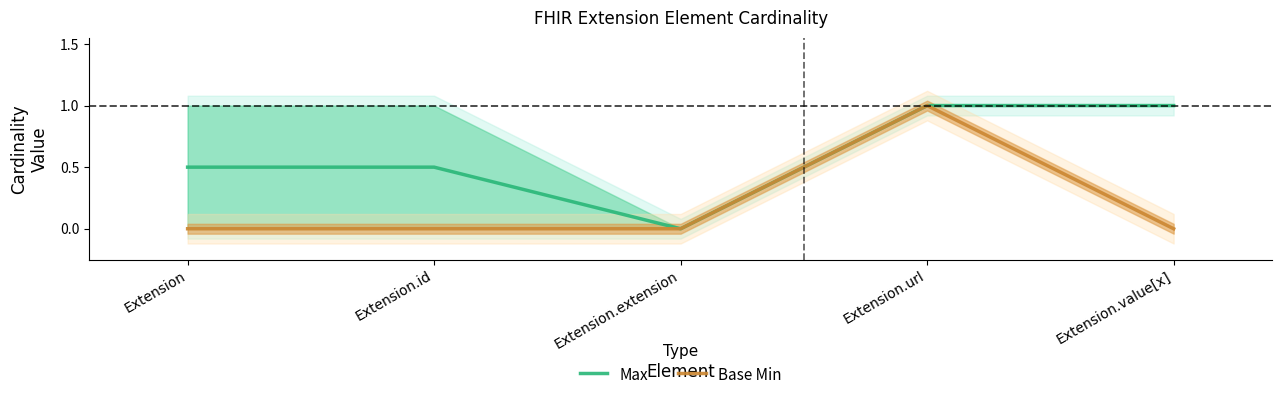

Does the chart have visible grid lines?

No